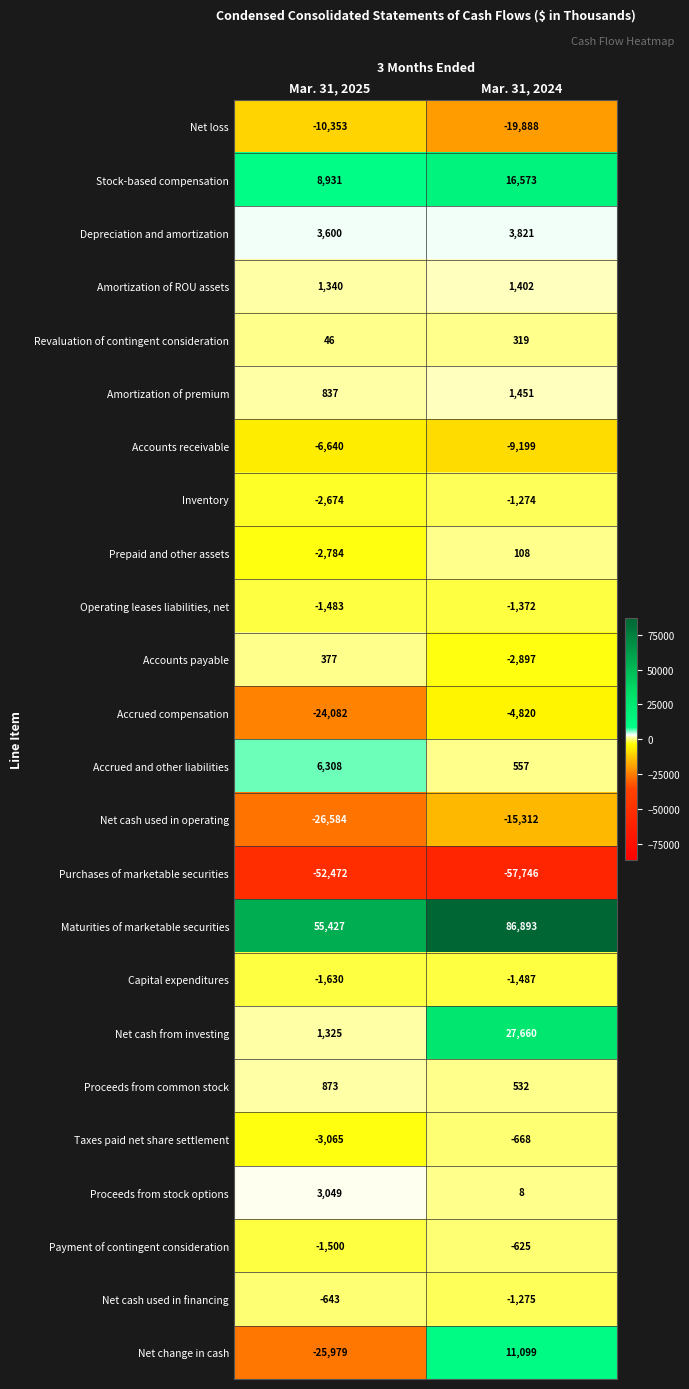

Which series has the widest spread of values?

Net change in cash